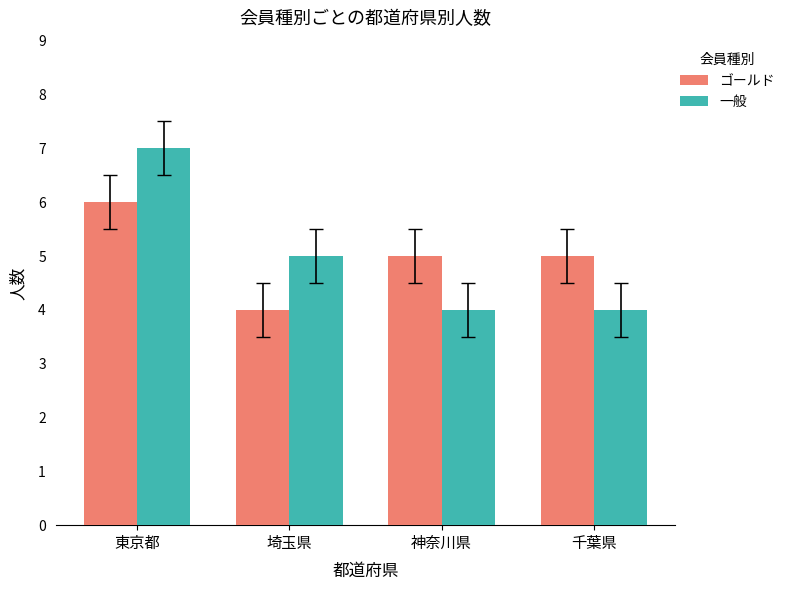

Reading right to left, list all the values displayed in this chart.

ゴールド: 千葉県=5	神奈川県=5	埼玉県=4	東京都=6
一般: 千葉県=4	神奈川県=4	埼玉県=5	東京都=7